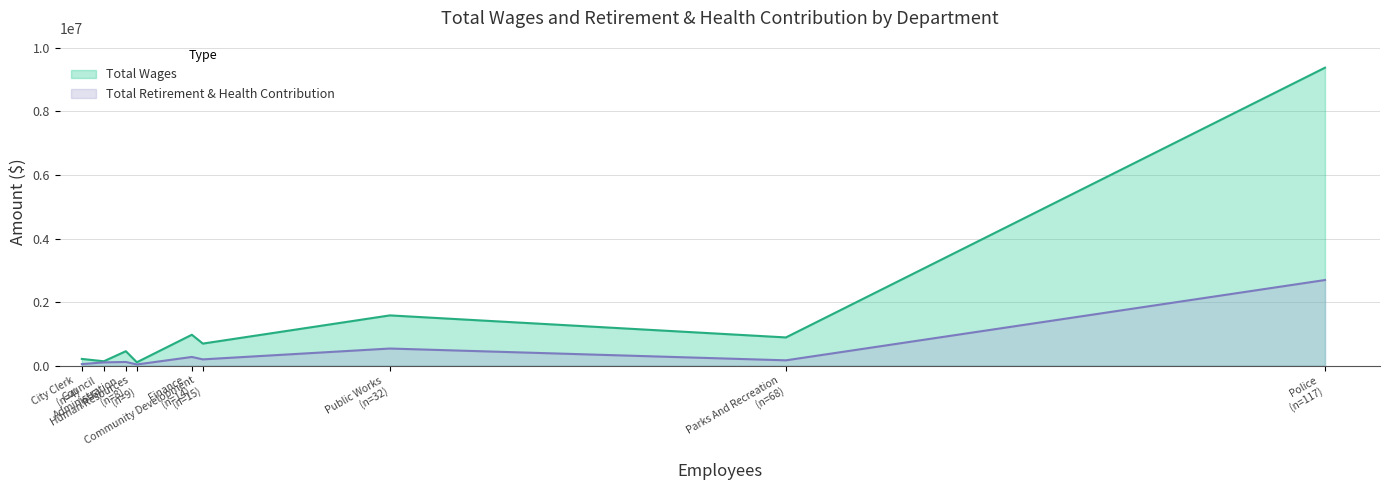

Which series has the largest total across all categories?

Total Wages